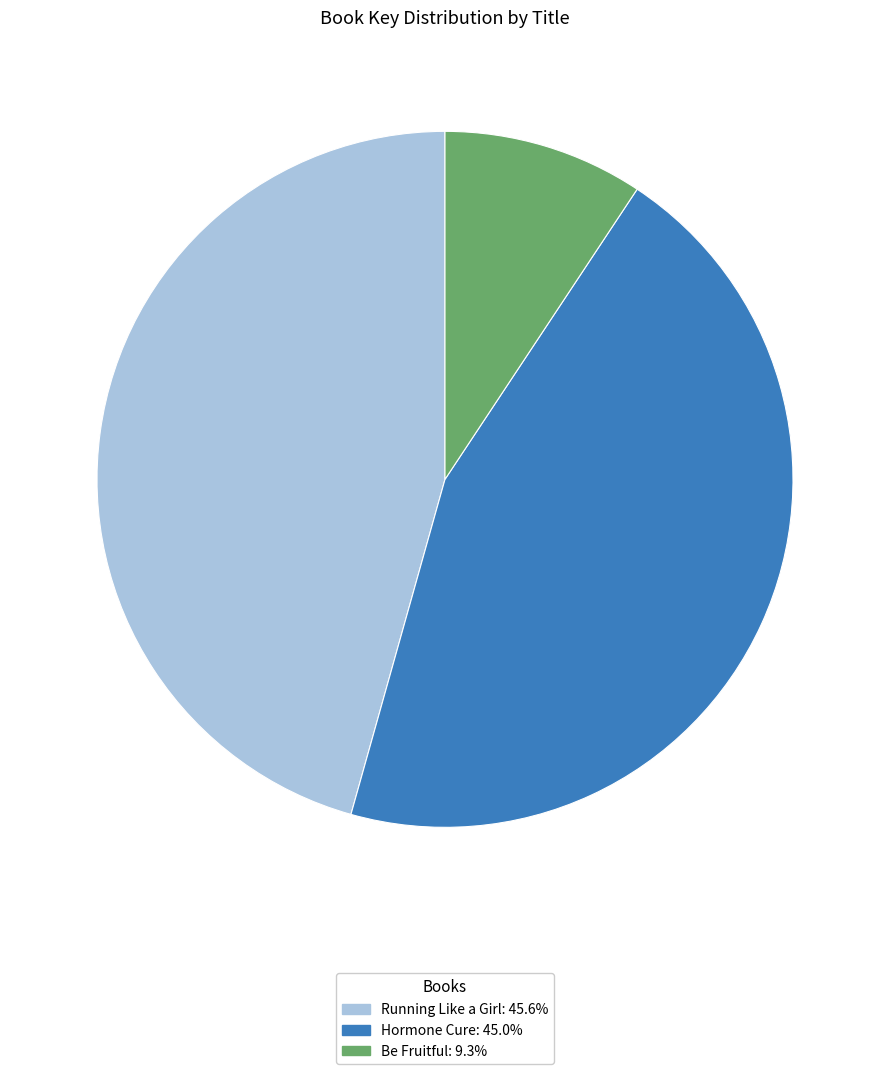

Is Be Fruitful the majority of the pie?

No